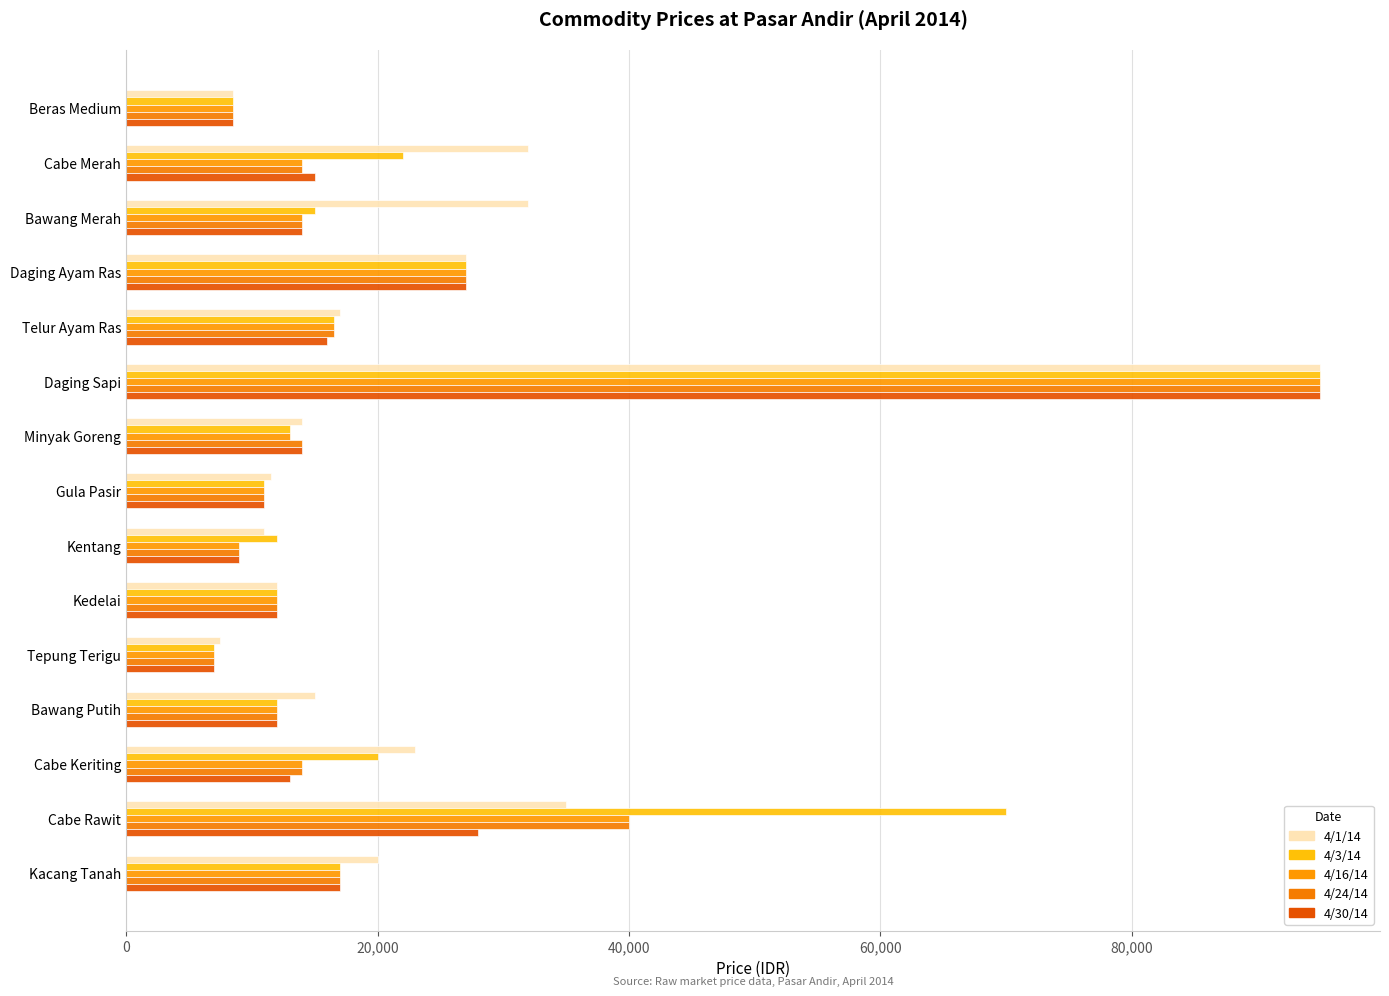

How many distinct data groups are displayed?

5